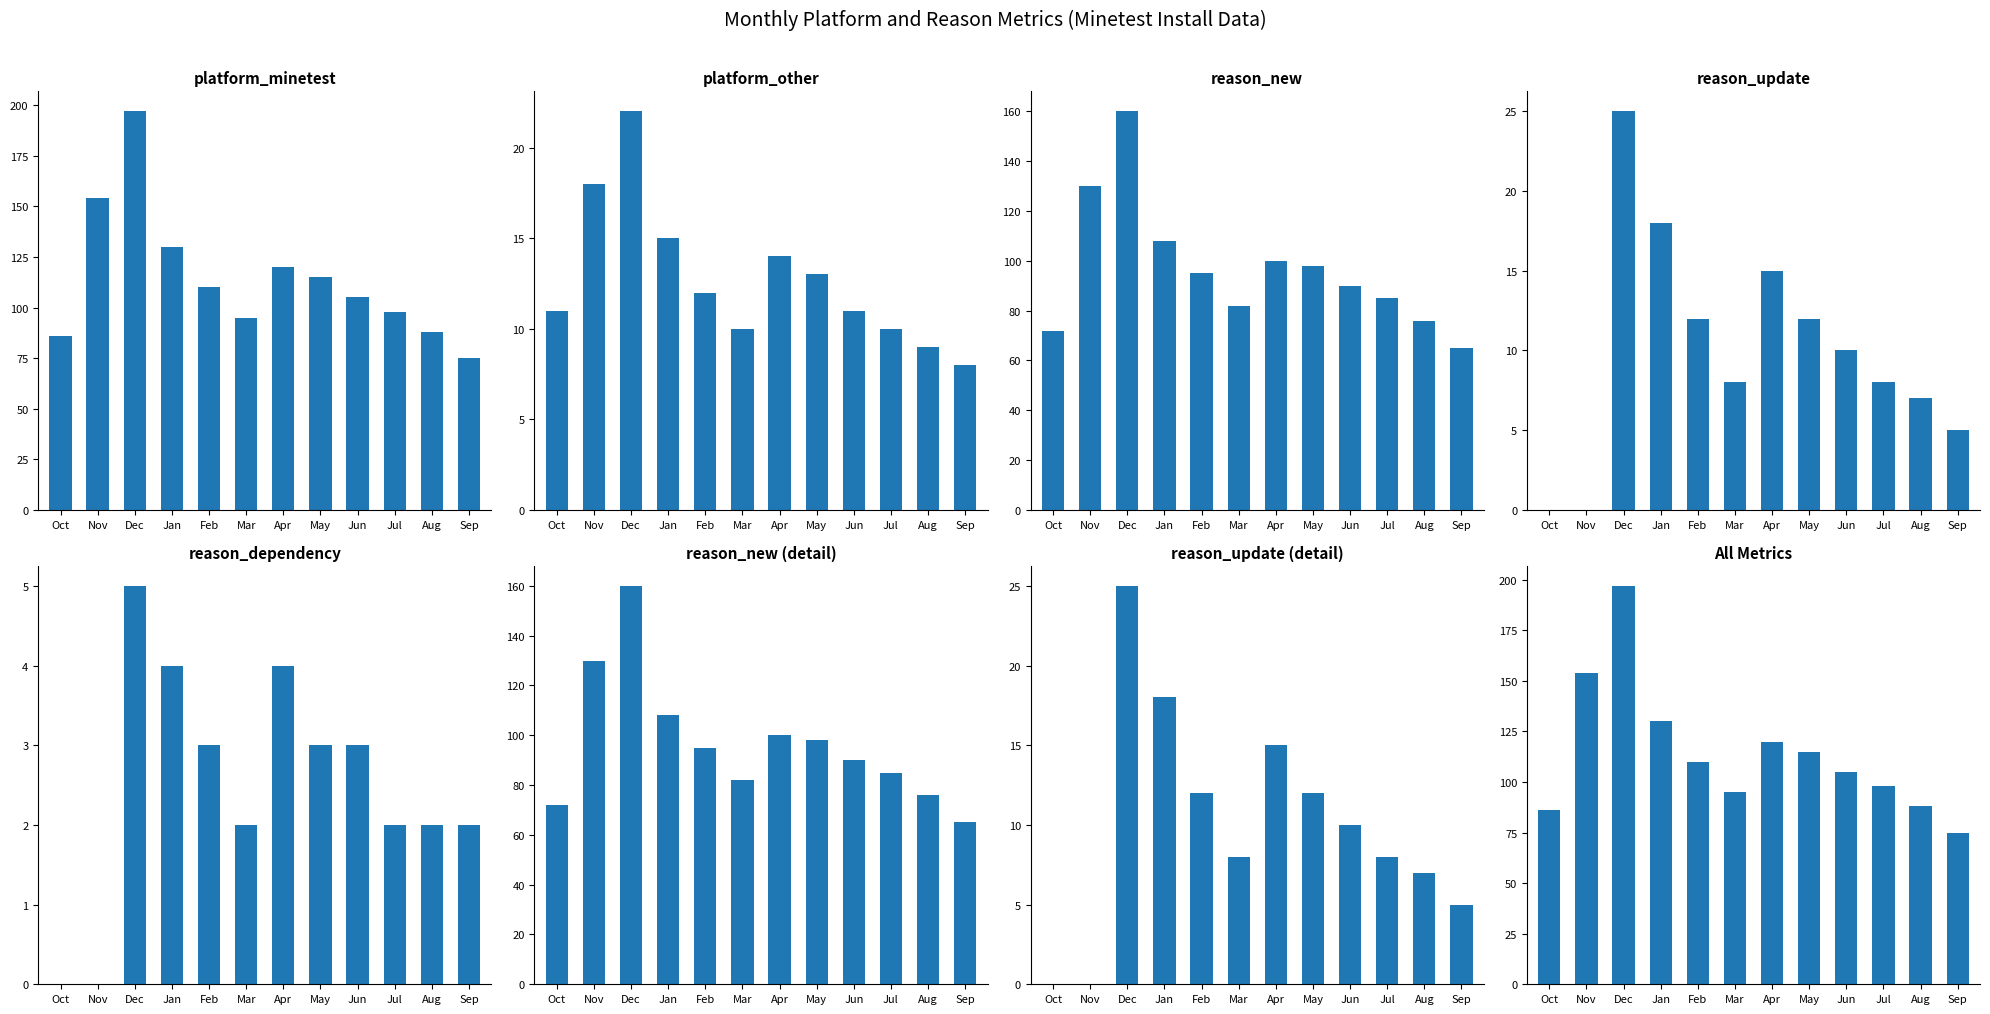

What is the approximate value of reason_new at May?

98